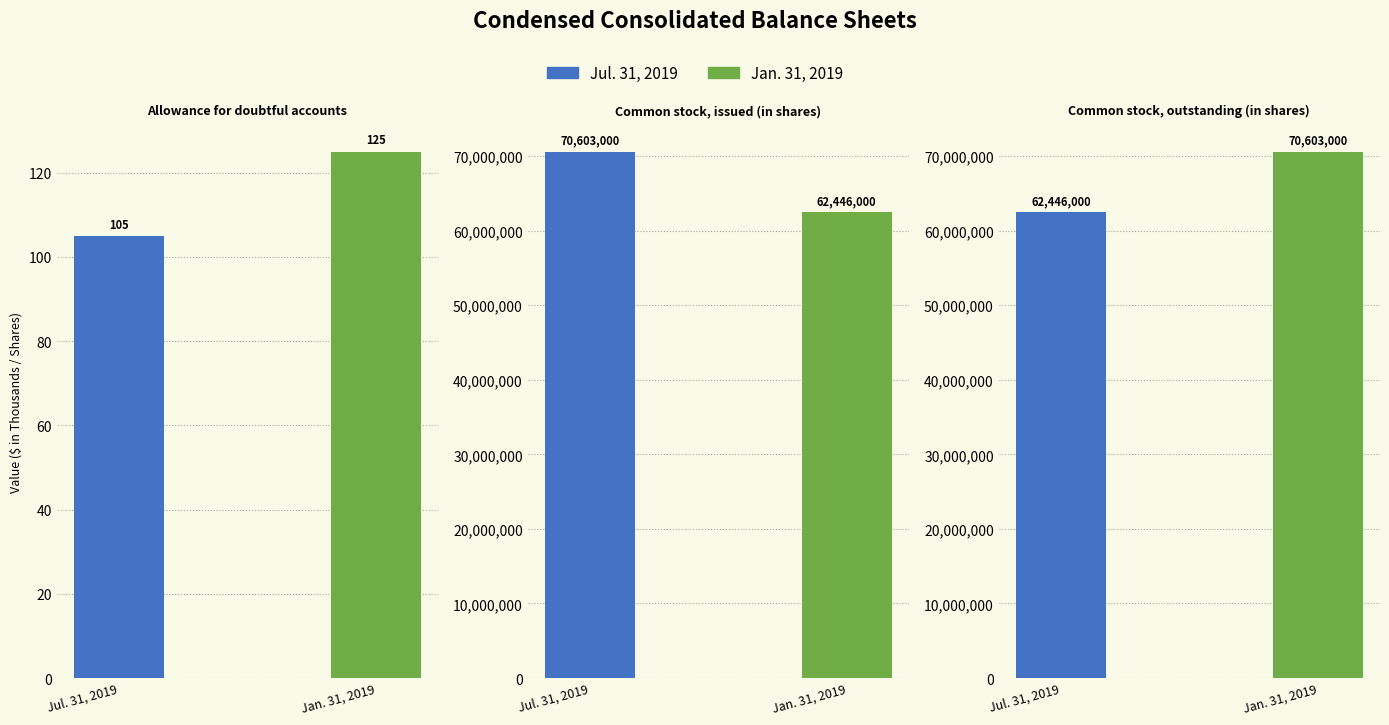

What is the approximate value of Jul. 31, 2019 at Common stock, issued (in shares), to the nearest 50?

70603000